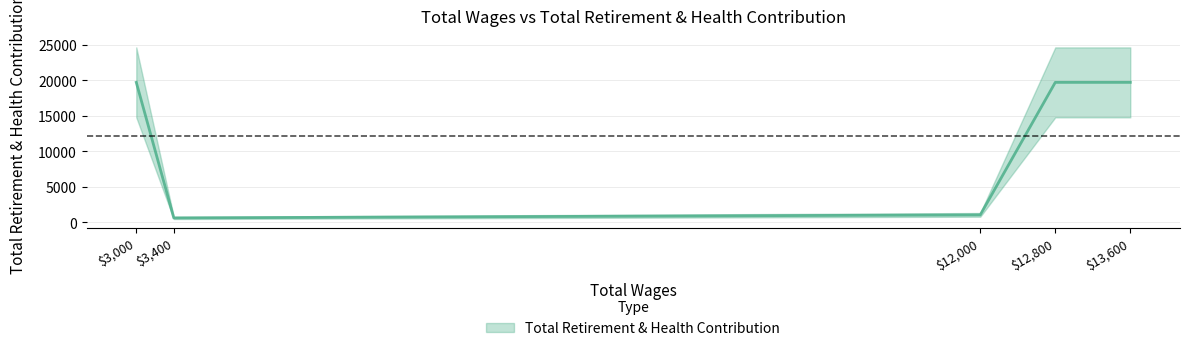

What is the smallest value displayed?

611